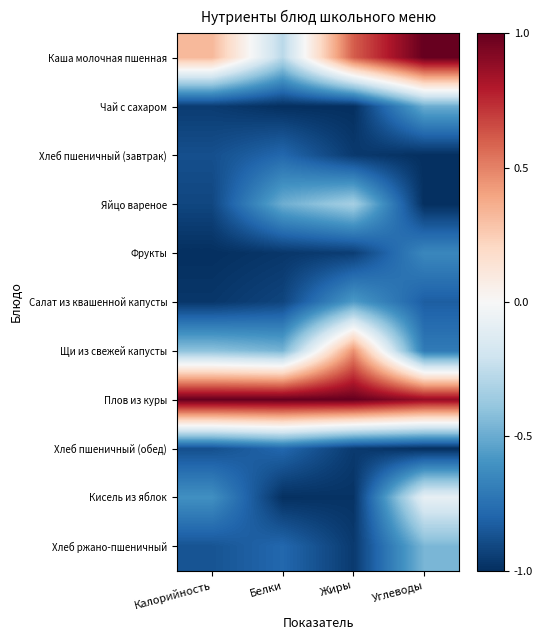

What is the total value across all series at Углеводы?

-4.3